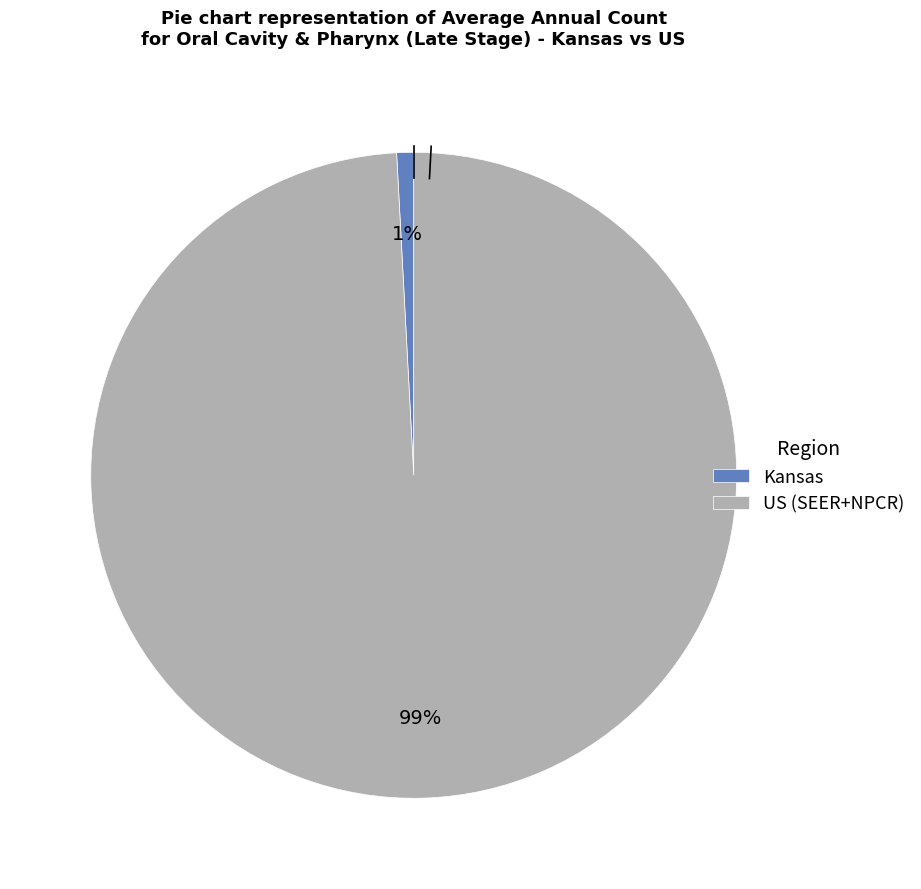

Which slice is the largest?

US (SEER+NPCR)